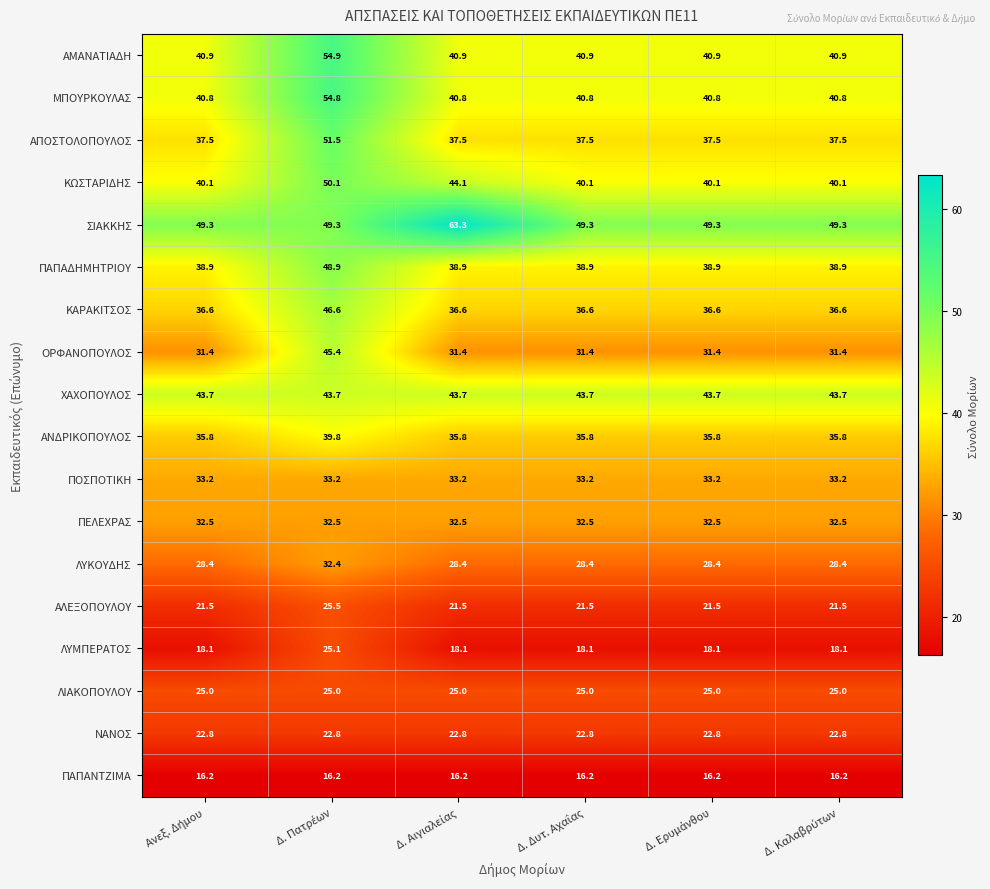

Which series has the largest total across all categories?

ΣΙΑΚΚΗΣ